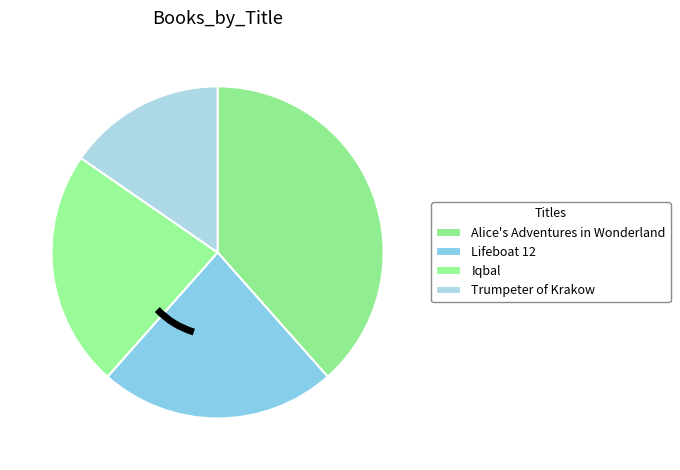

Is Iqbal the majority of the pie?

No